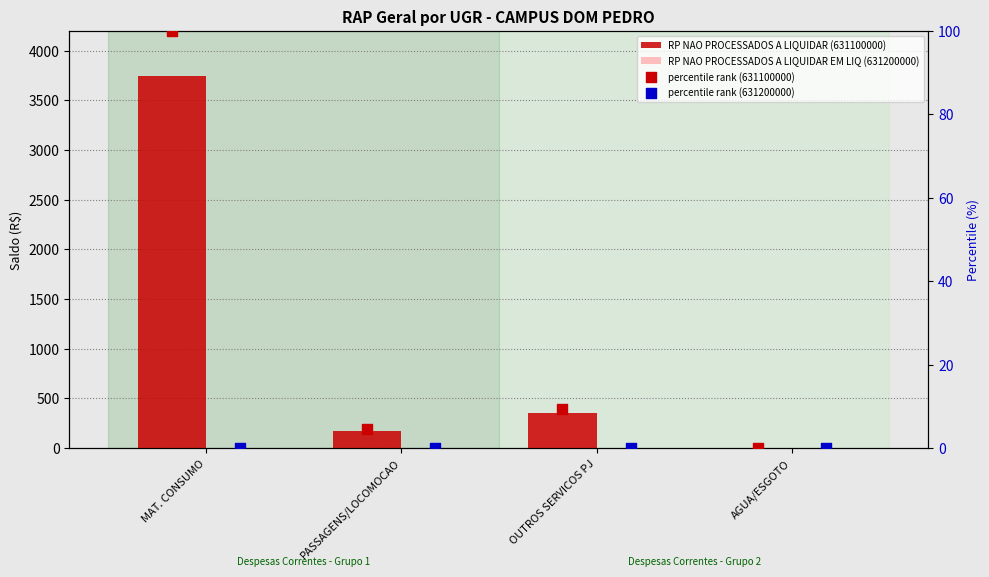

What is the total value across all series at MAT. CONSUMO?

3847.8